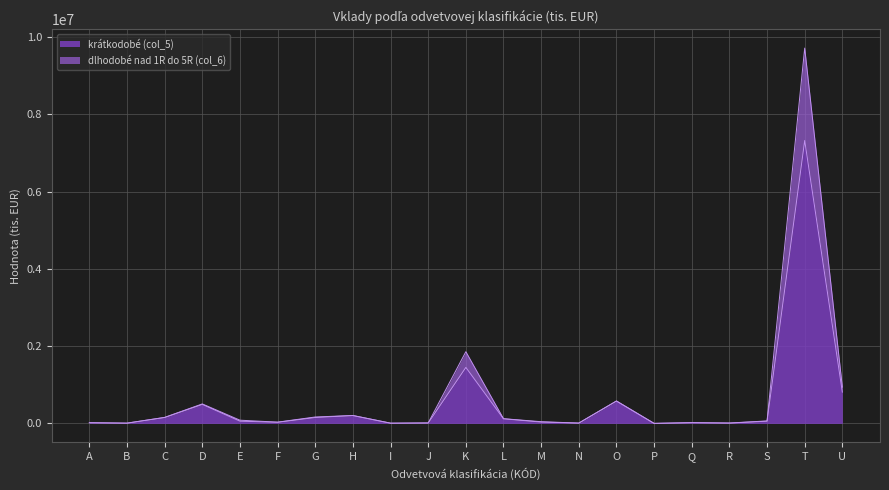

Reading left to right, transcribe all the data shown in this chart.

krátkodobé (col_5): 16368	7353	152785	492557	58692	30083	153574	204439	6542	11686	1450105	119763	35350	8843	579691	1138	18667	8971	57805	7323104	810228
dlhodobé nad 1R do 5R (col_6): 20385	7353	156653	504970	83893	33072	166461	205212	6641	12713	1856798	122473	44890	9071	580412	1238	21336	10569	64647	9714536	938702